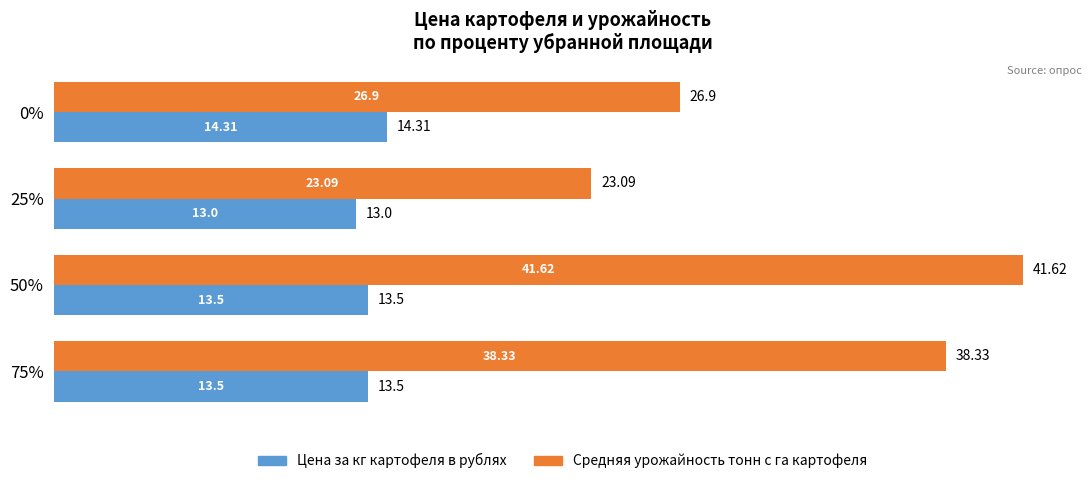

What is the difference between the highest and lowest values at 50%?

28.1